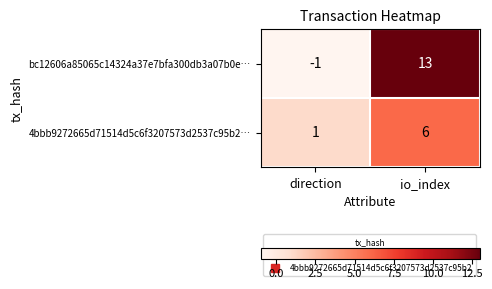

At which category is the sum across all series the highest?

io_index